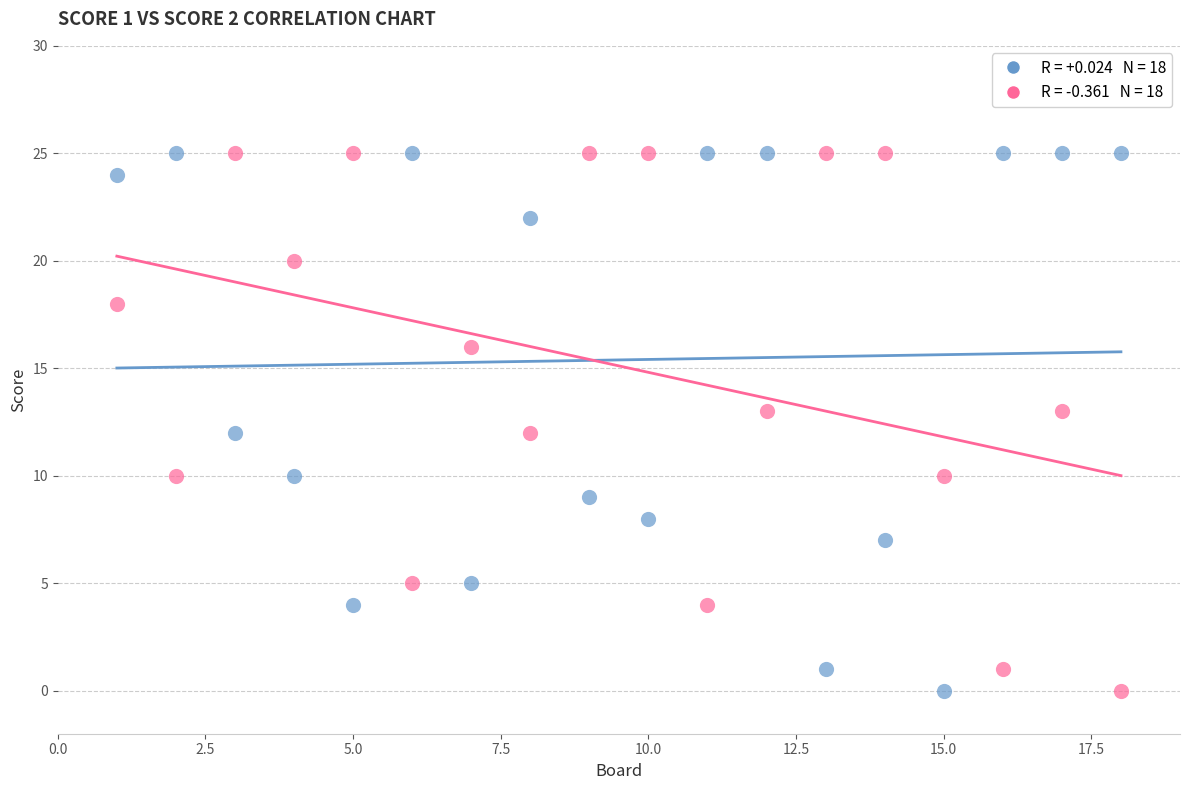

Across all data points, what is the range of X values (max minus min)?

17